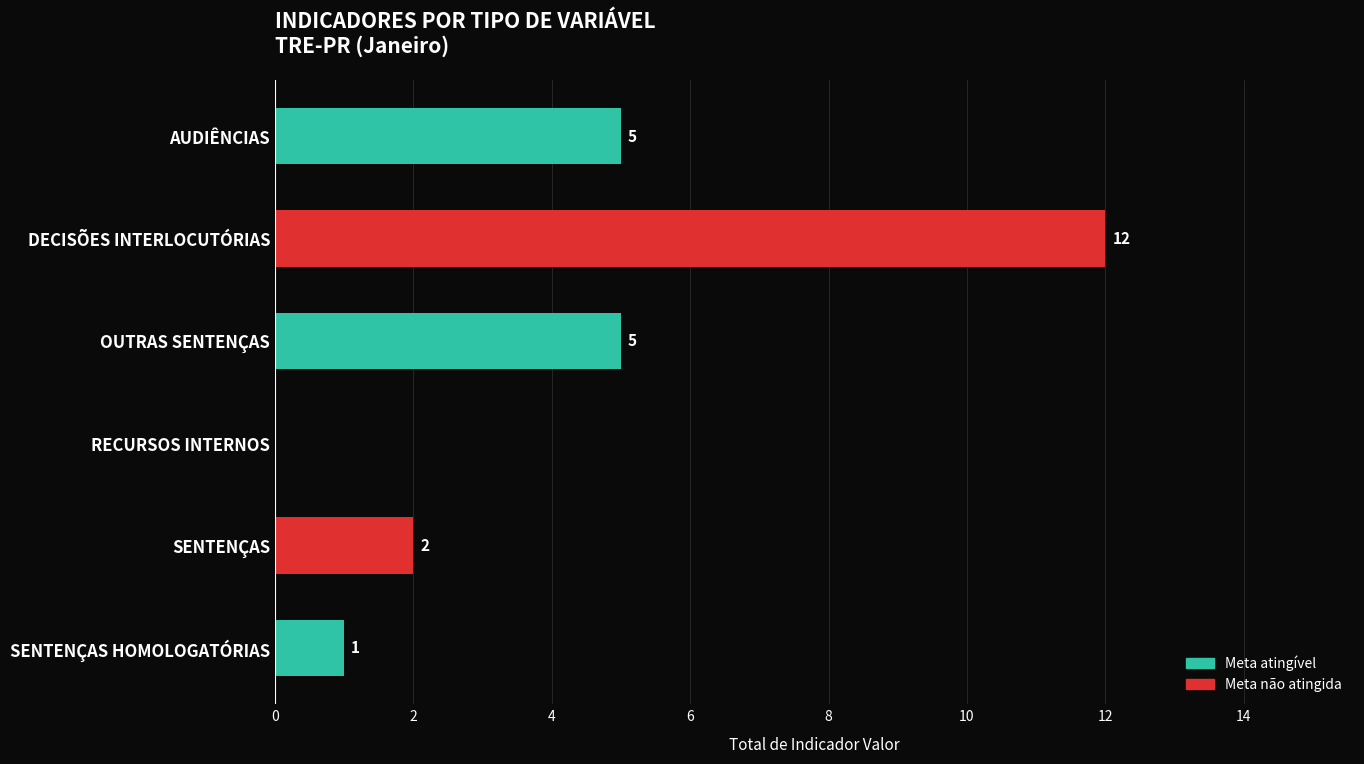

Between RECURSOS INTERNOS and OUTRAS SENTENÇAS, which is larger?

OUTRAS SENTENÇAS